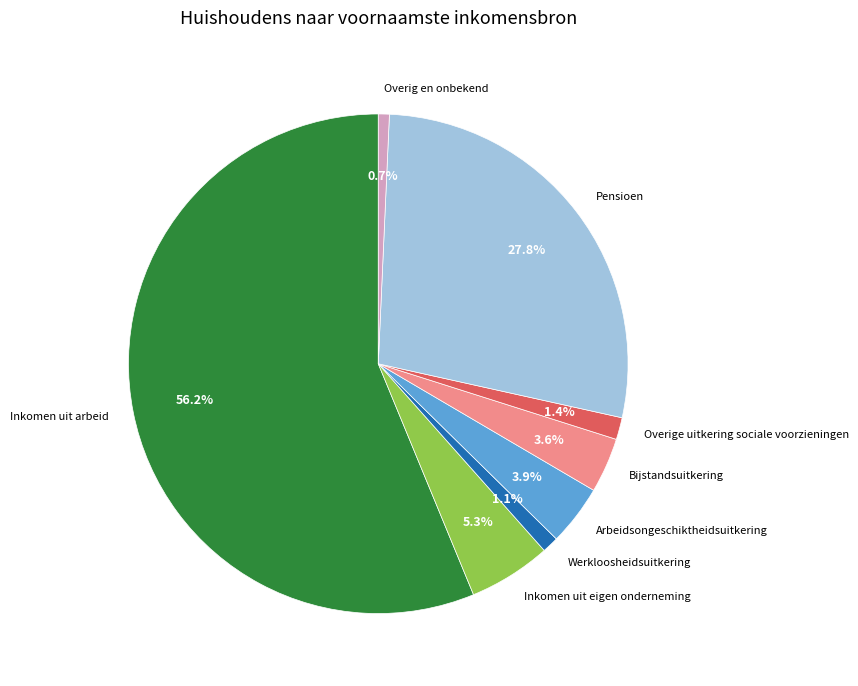

What percentage is the Bijstandsuitkering slice, to the nearest percent?

4%